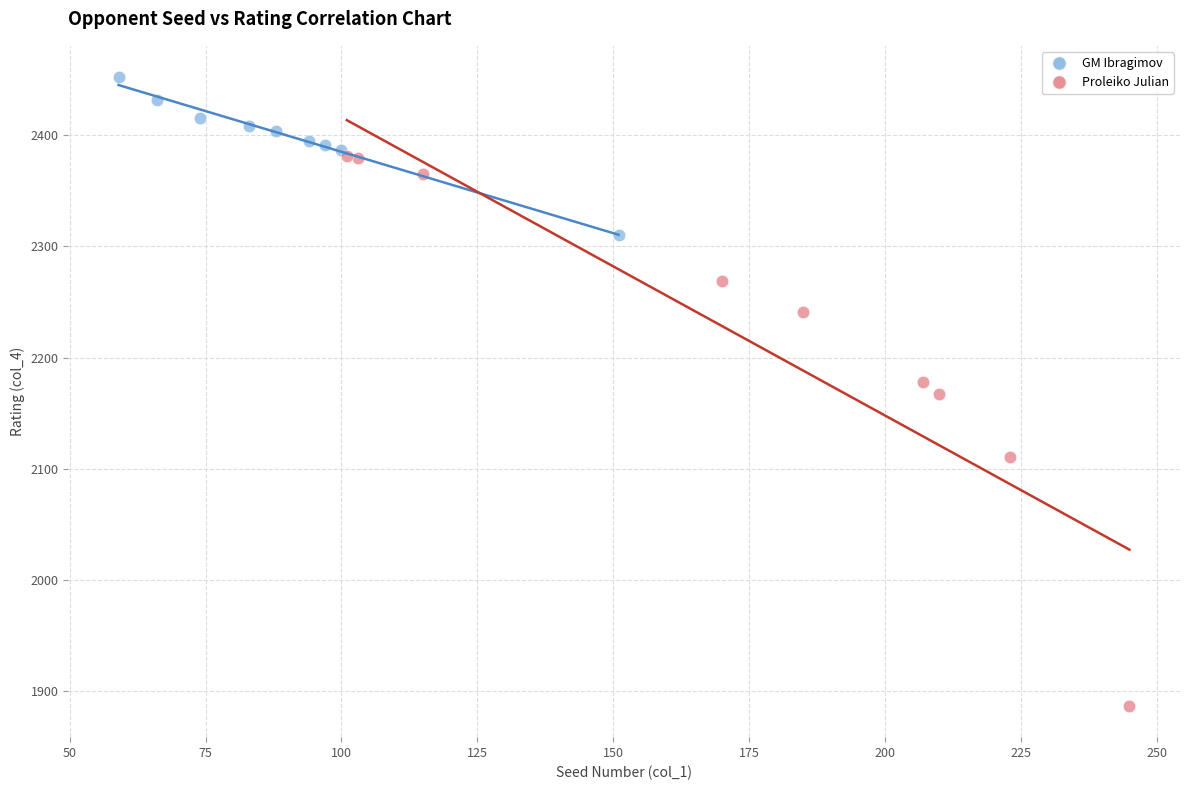

Which series reaches the minimum Y coordinate?

Proleiko Julian